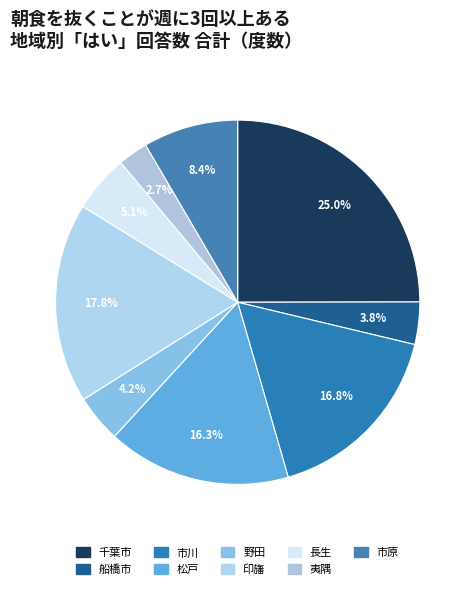

Count the number of slices in the pie.

9